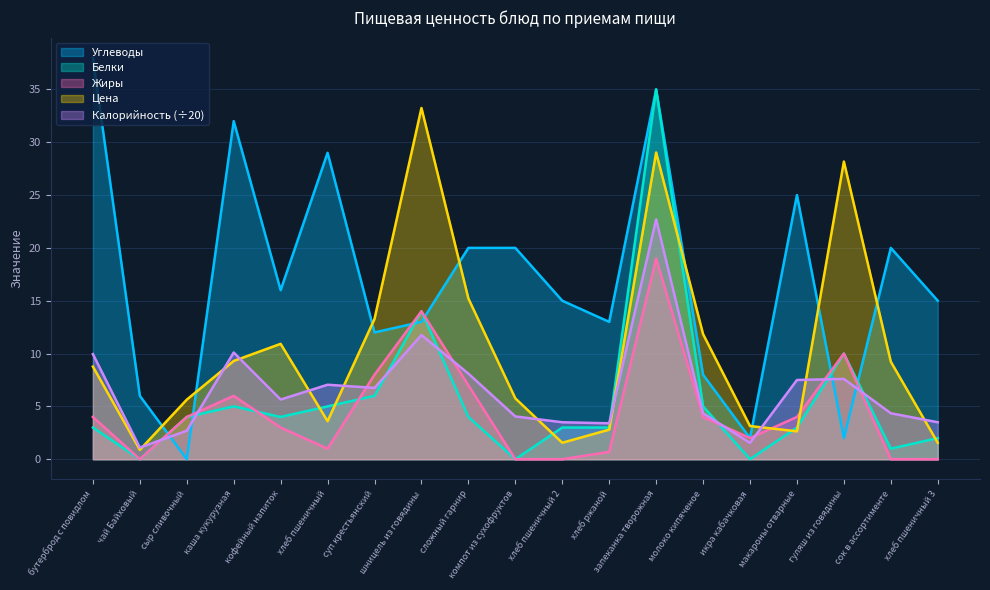

In Углеводы, how many points are lower than both neighbors (excluding endpoints)?

6